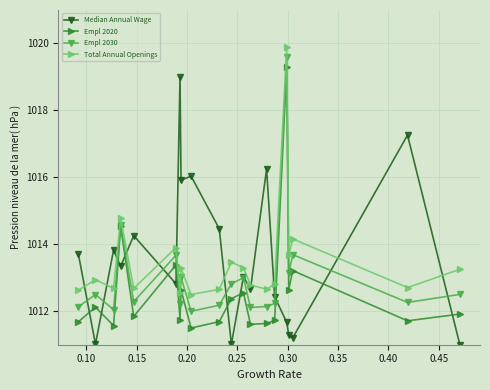

What is the value of the Empl 2030 point at the 9th from the left?

1012.0